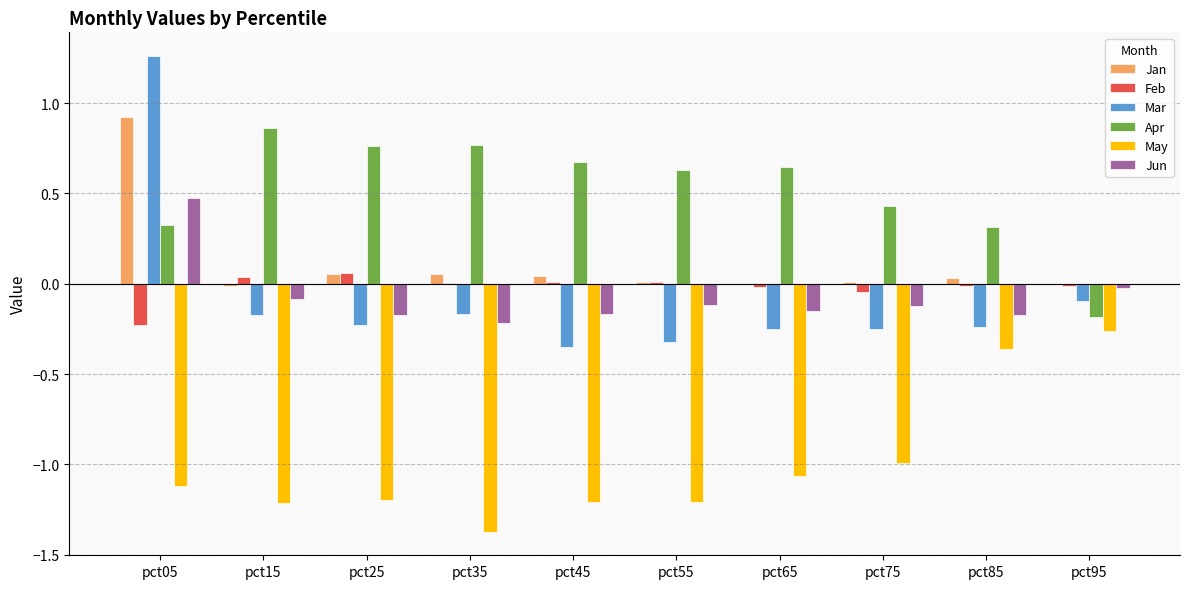

Between pct15 and pct85, which series saw the biggest shift?

May